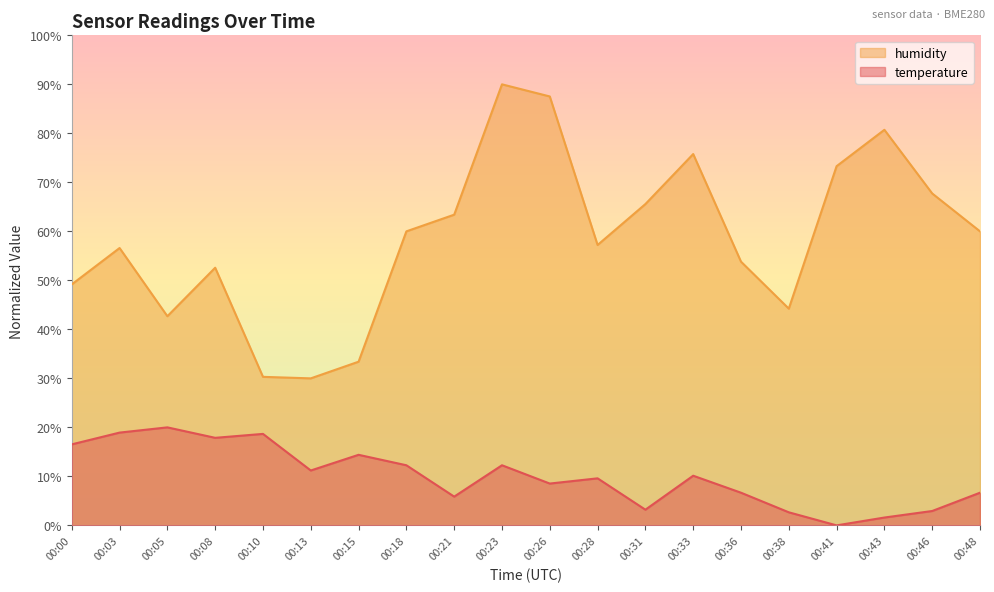

Which series has the largest total across all categories?

humidity